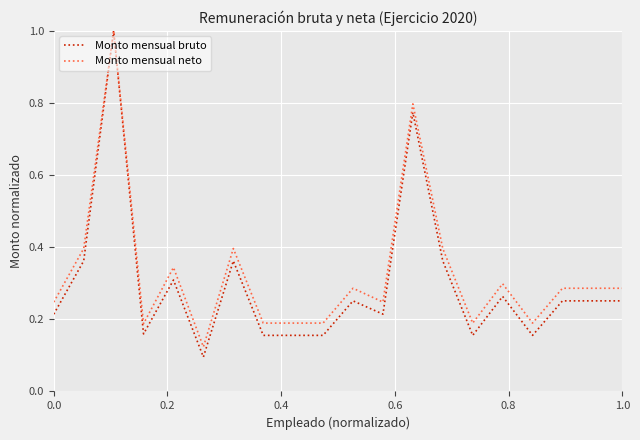

Which series has the largest range (max minus min)?

Monto mensual bruto